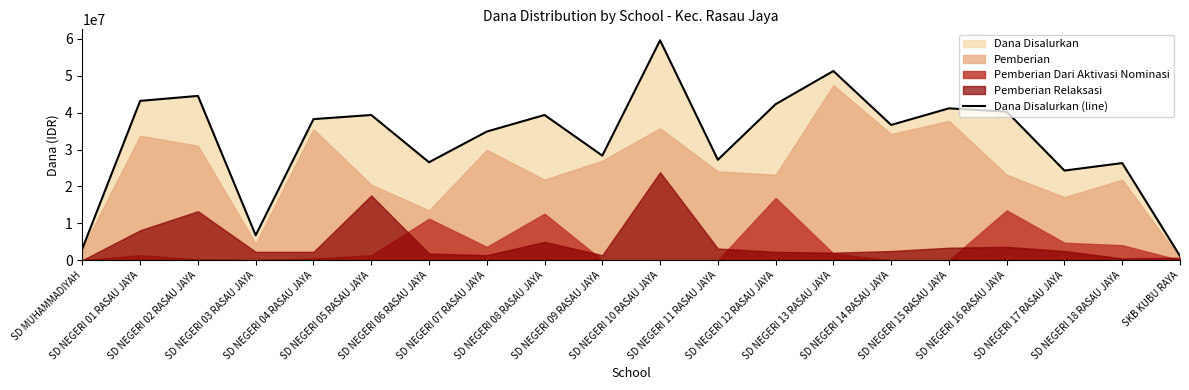

What is the change in value from SD NEGERI 08 RASAU JAYA to SD NEGERI 17 RASAU JAYA?

-15075000